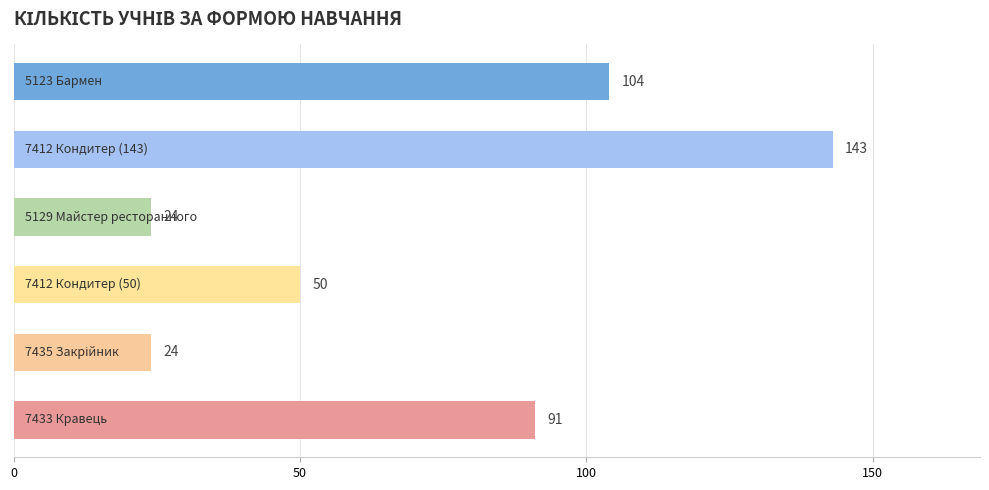

What is the maximum value shown in the chart?

143